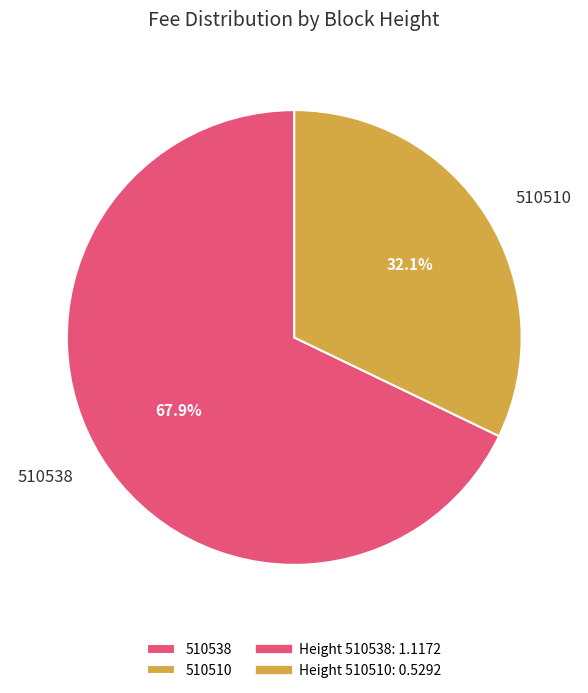

How many segments does this pie chart have?

2